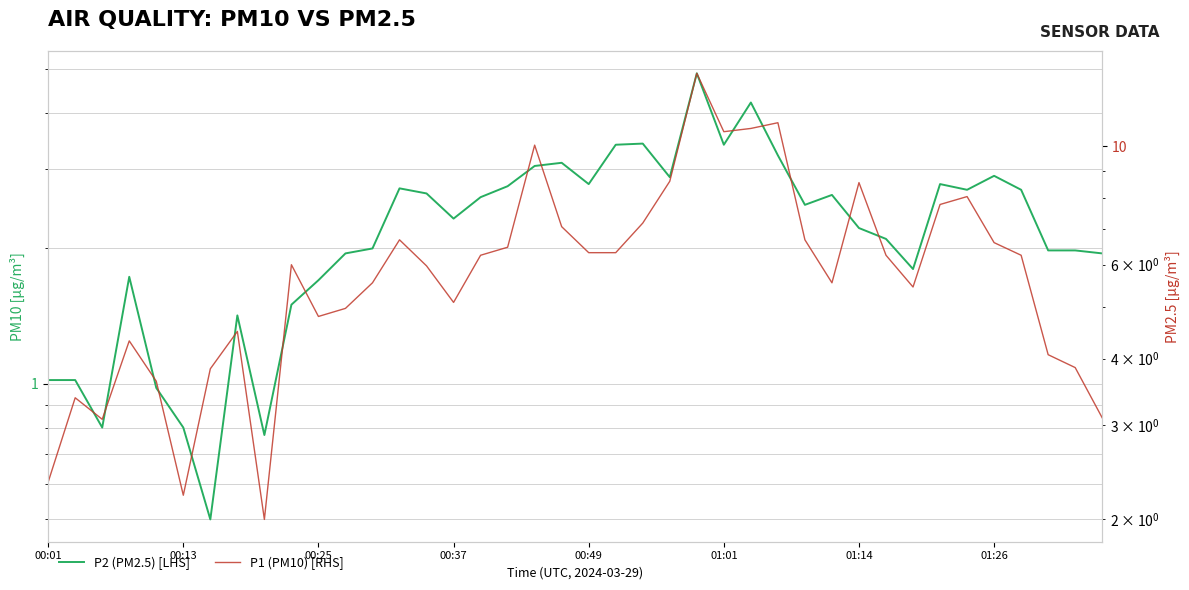

Count the number of data series in this chart.

2